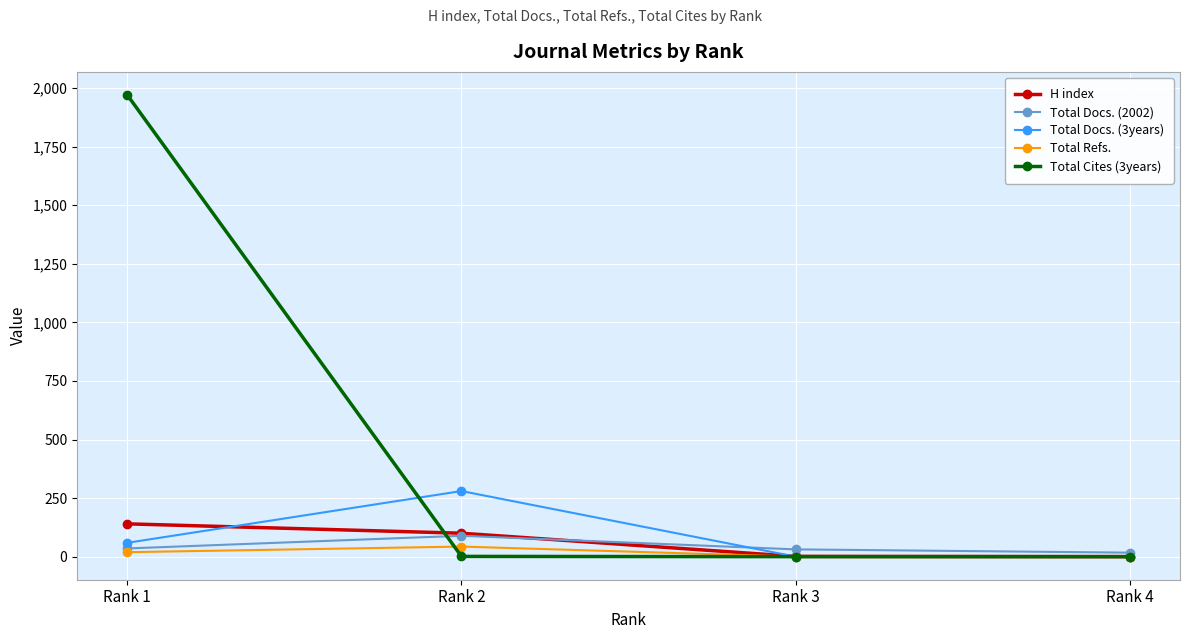

Does the chart have visible grid lines?

Yes